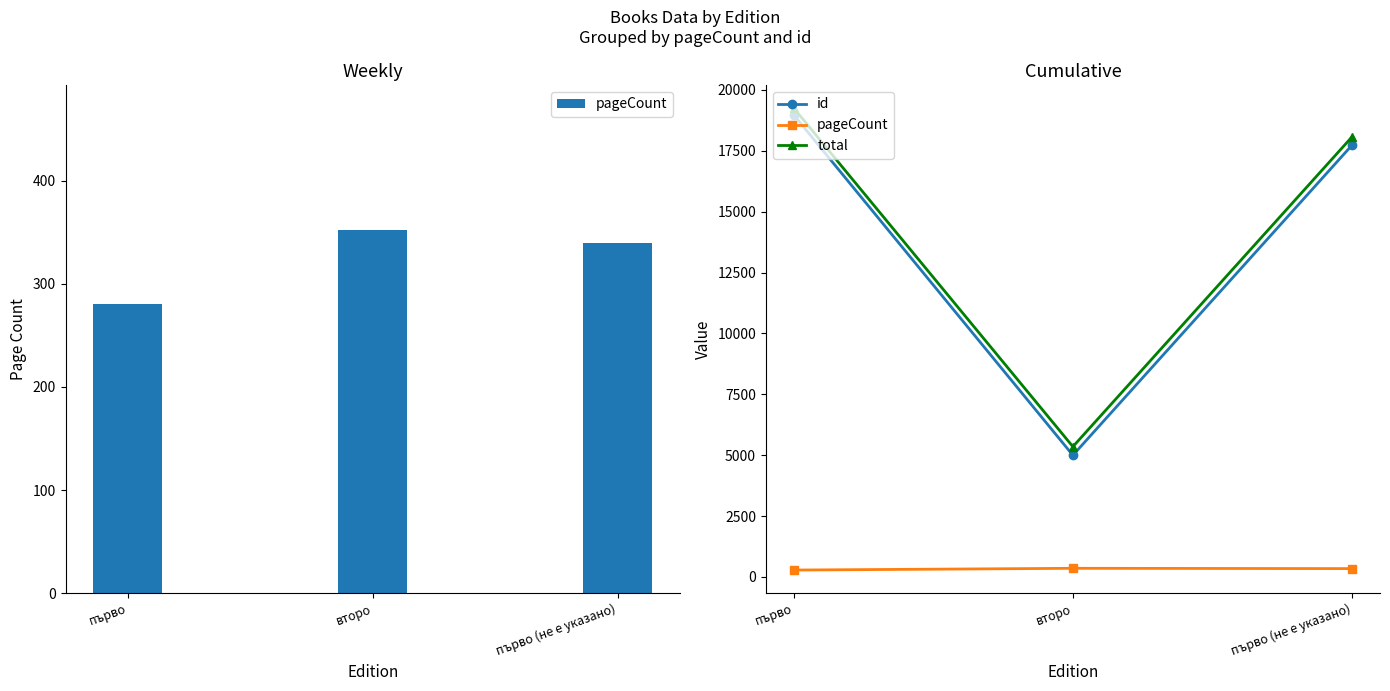

Is it true that total equals 19256 at първо?

True